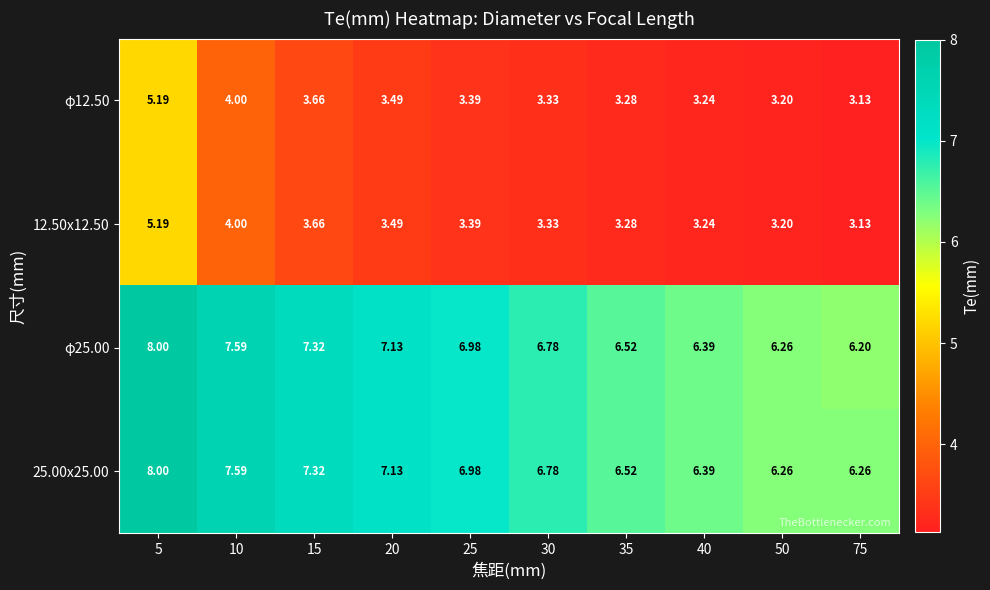

Is the value of 12.50x12.50 at 75 greater than the value of 25.00x25.00 at 20?

No